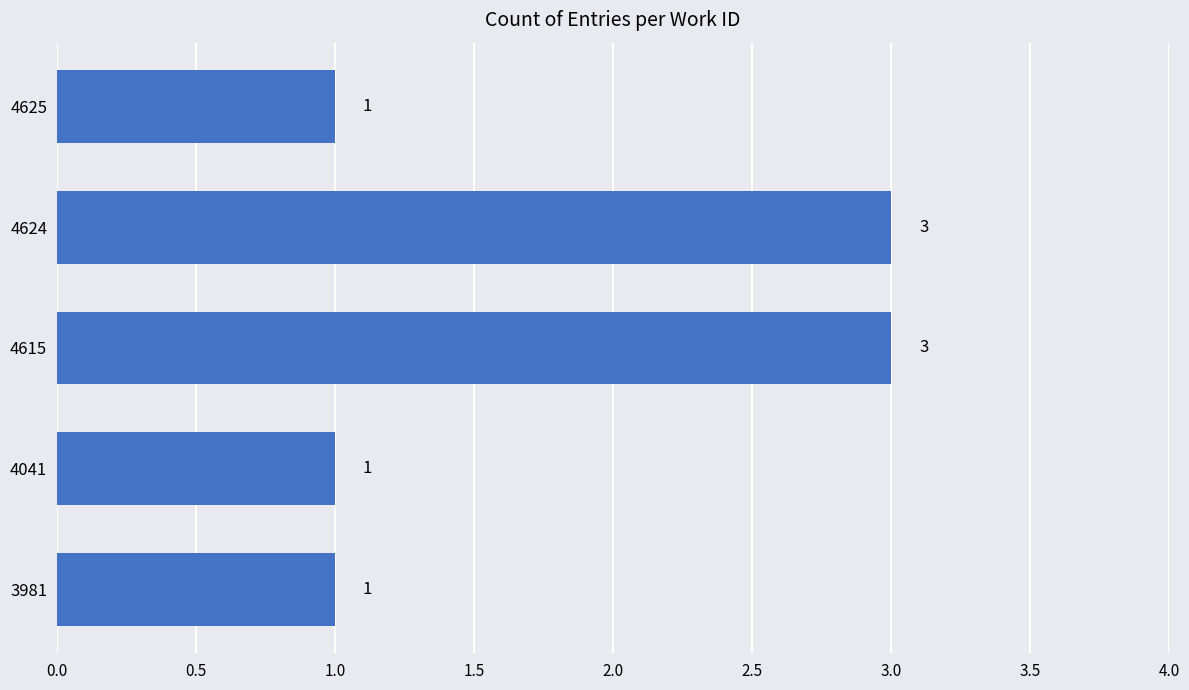

What is the minimum value shown in the chart?

1